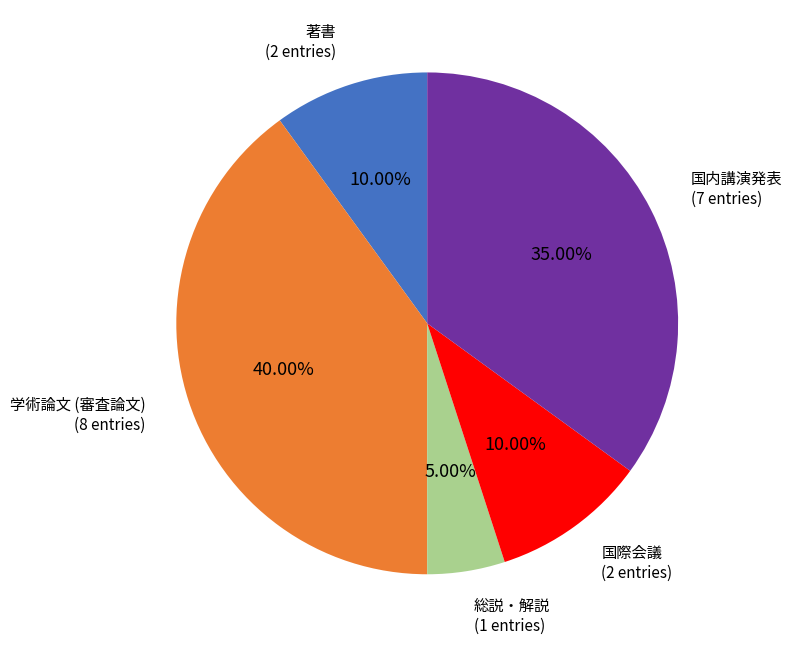

Which category has the smallest portion of the pie?

総説・解説